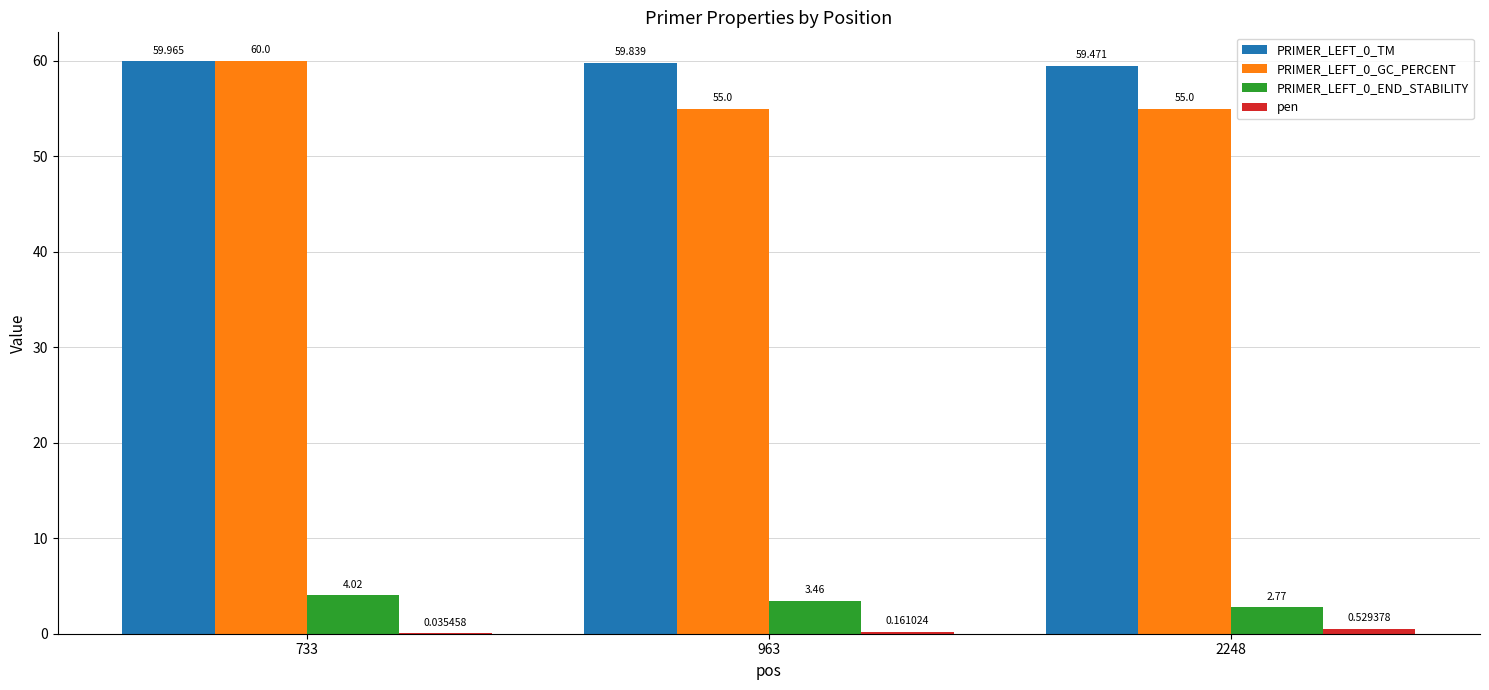

Is the value of PRIMER_LEFT_0_TM at 2248 greater than the value of PRIMER_LEFT_0_GC_PERCENT at 963?

Yes